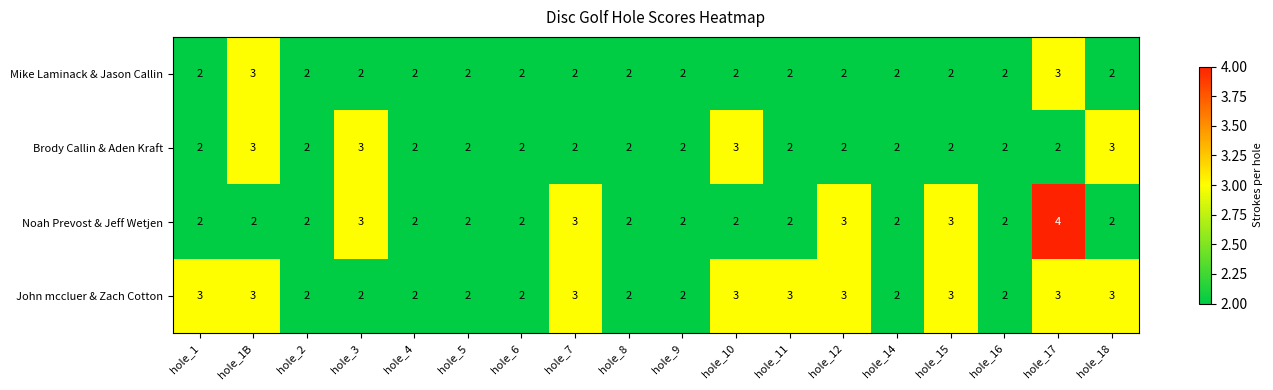

Which category has the highest value in the Noah Prevost & Jeff Wetjen series?

hole_17